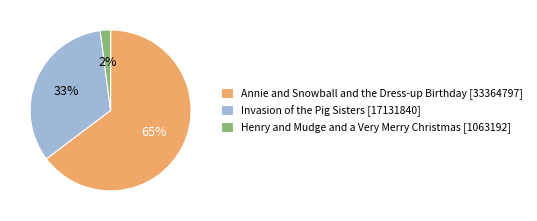

Rank the categories by value from highest to lowest.

Annie and Snowball and the Dress-up Birthday [33364797], Invasion of the Pig Sisters [17131840], Henry and Mudge and a Very Merry Christmas [1063192]